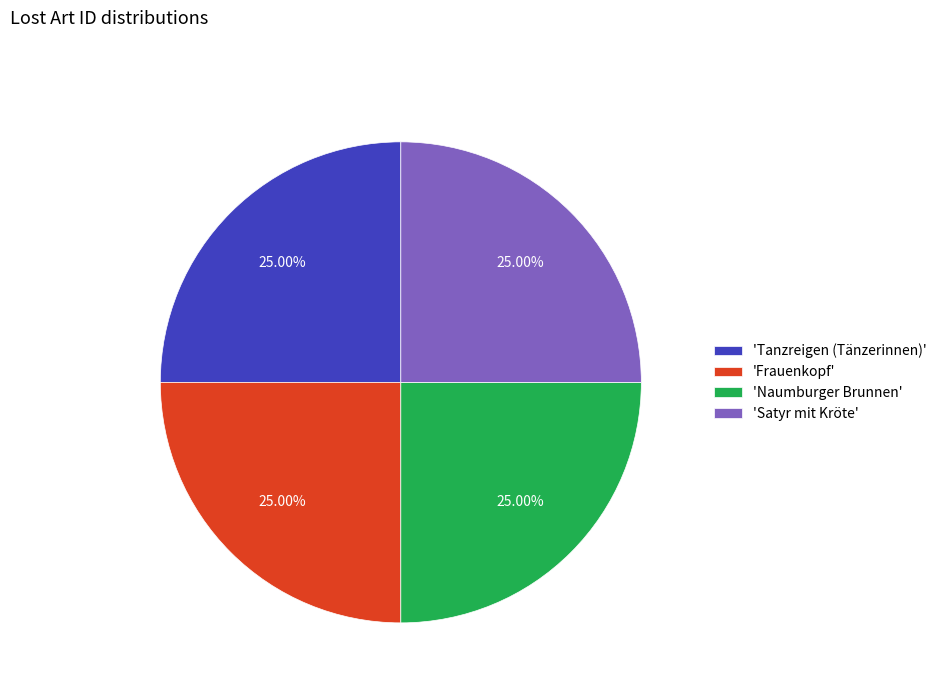

What is the ratio of the value at 'Naumburger Brunnen' to the value at 'Satyr mit Kröte'?

1.0